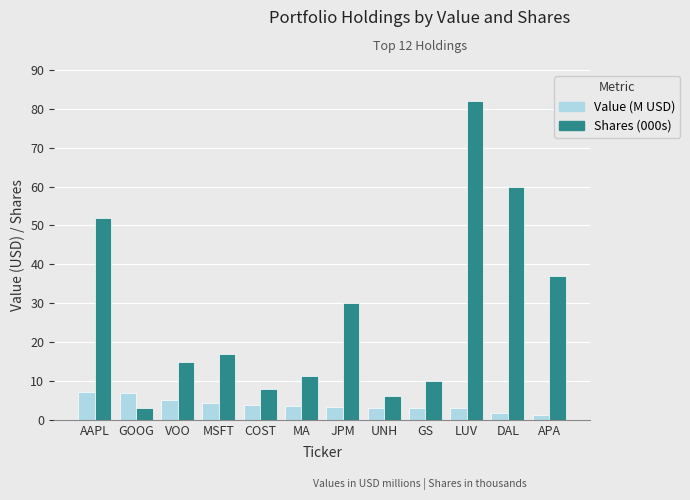

At how many categories does at least one series exceed 38?

3